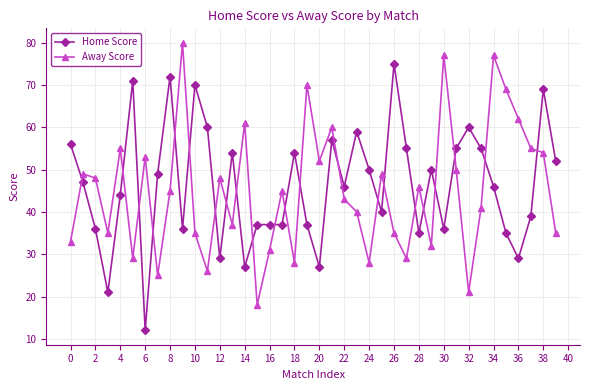

Does the chart display data point markers on the line(s)?

Yes